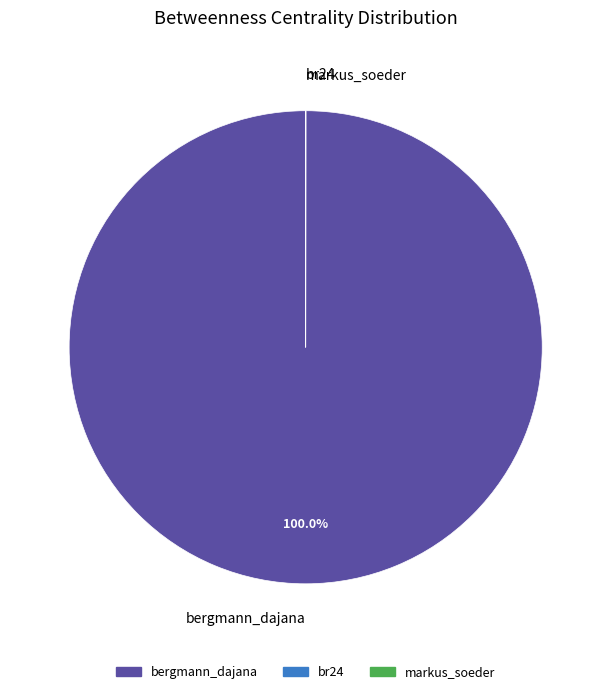

Which category has the biggest portion of the pie?

bergmann_dajana